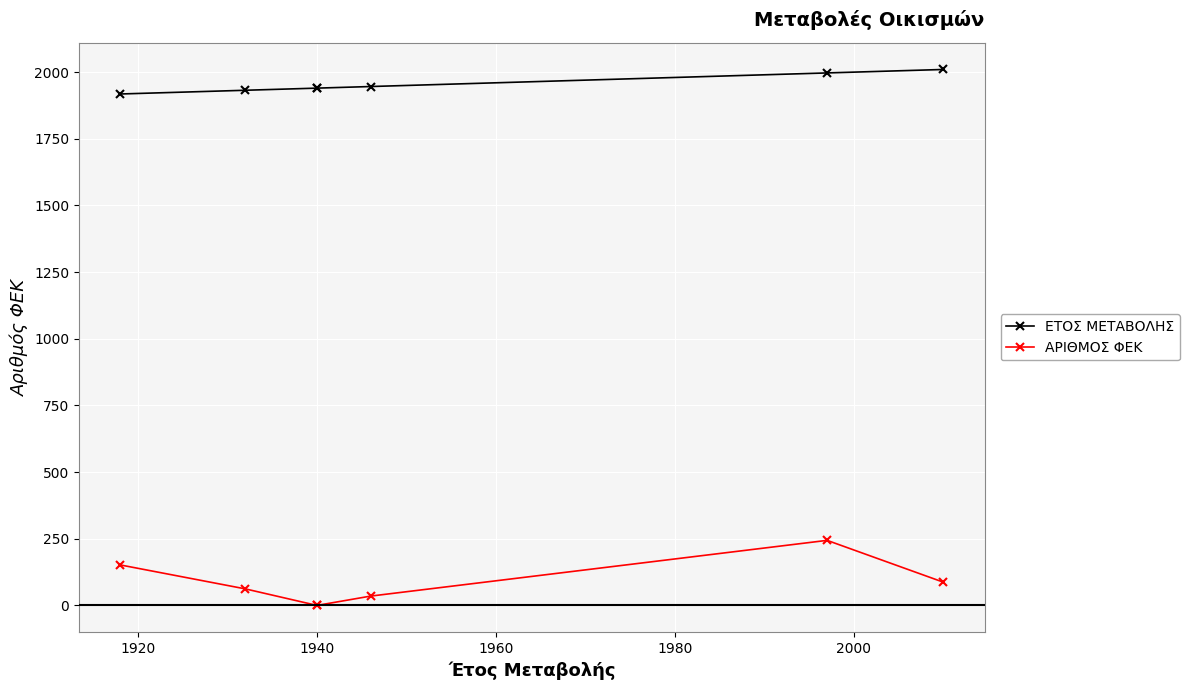

True or false: ΑΡΙΘΜΟΣ ΦΕΚ and ΕΤΟΣ ΜΕΤΑΒΟΛΗΣ cross at least once.

False